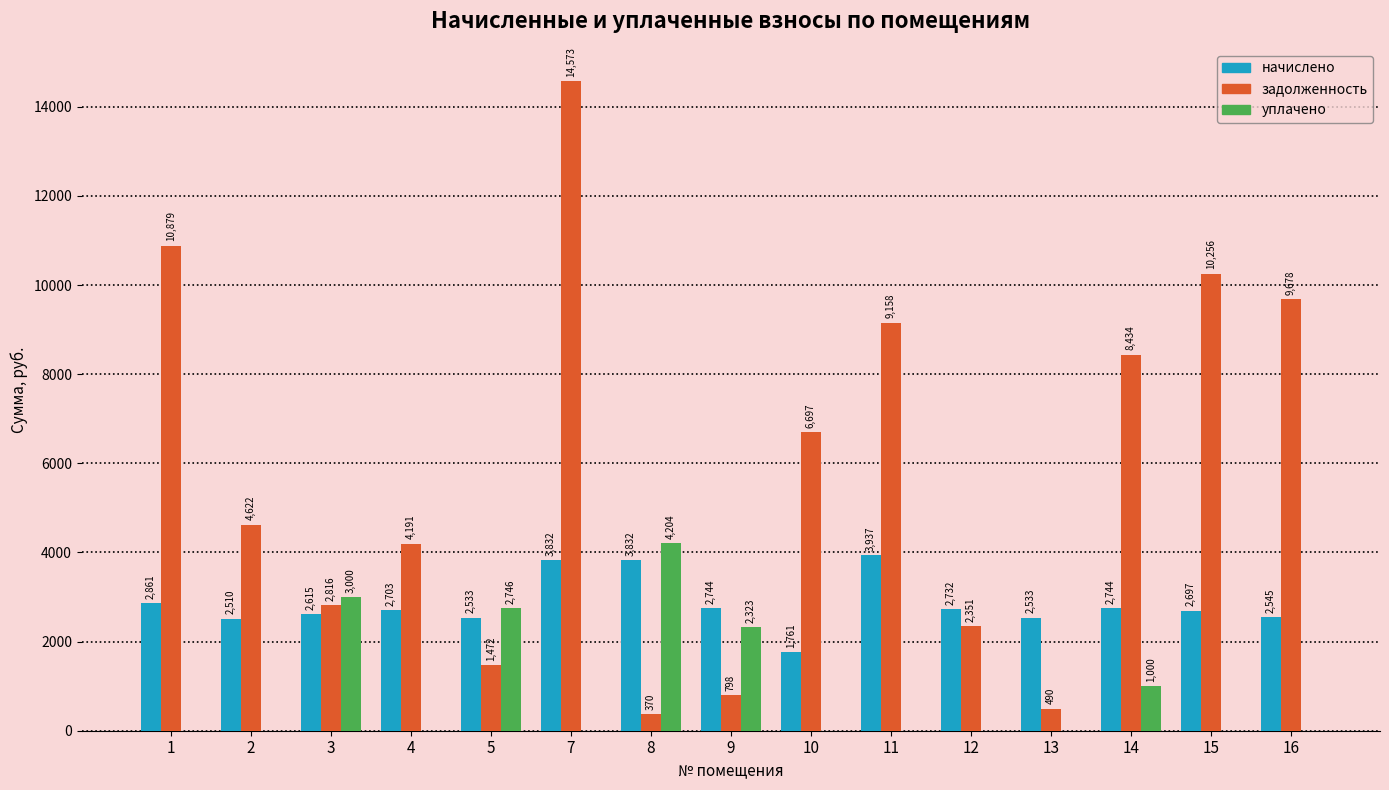

Which category has the highest value across all series?

7